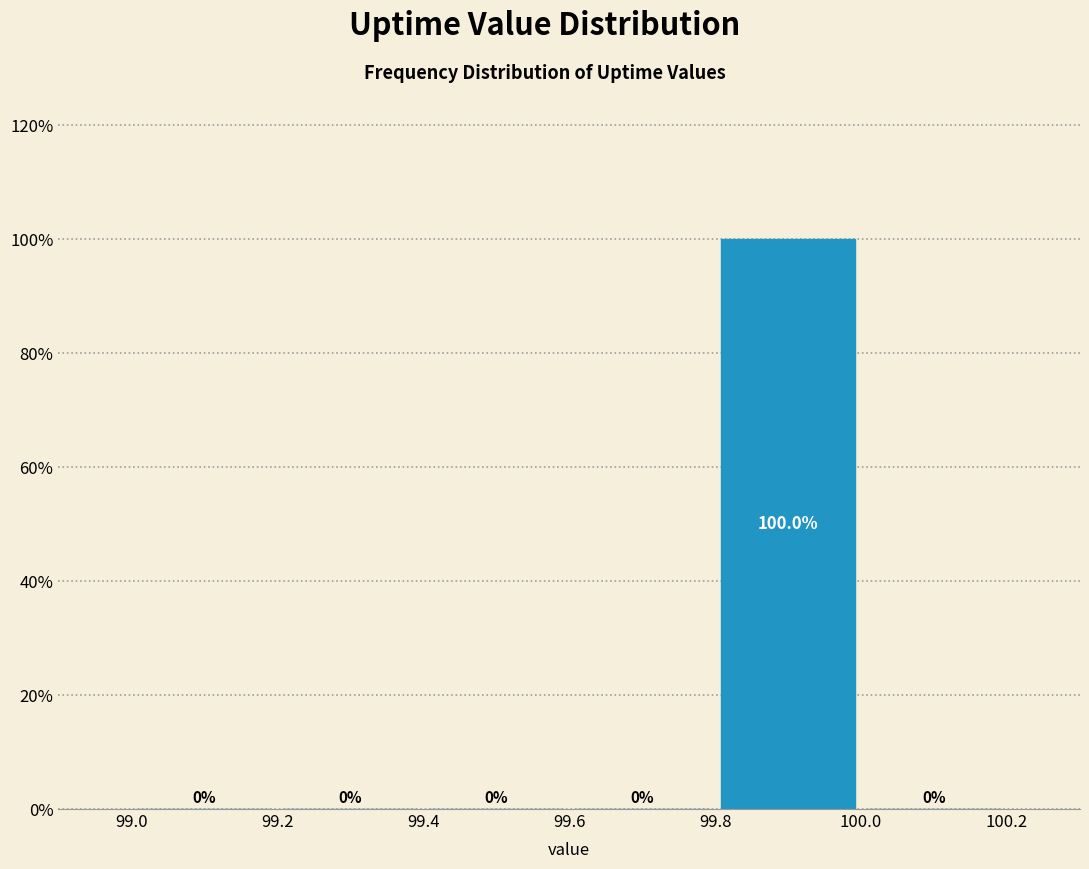

Reading left to right, transcribe this chart: for each bar, give the range it covers on the x-axis and its height.

99.0 to 99.2: 0.0
99.2 to 99.4: 0.0
99.4 to 99.6: 0.0
99.6 to 99.8: 0.0
99.8 to 100.0: 100.0
100.0 to 100.2: 0.0